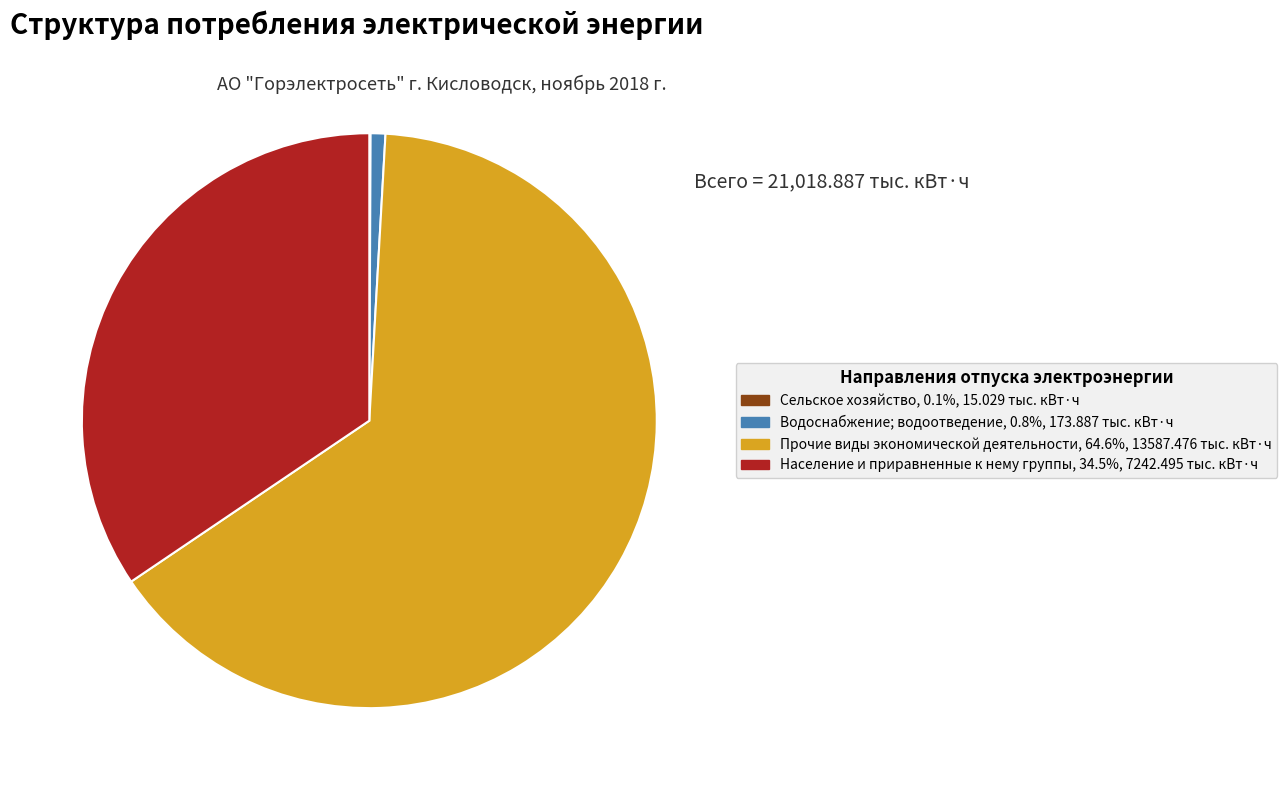

Does Прочие виды экономической деятельности account for over 50% of the chart?

Yes